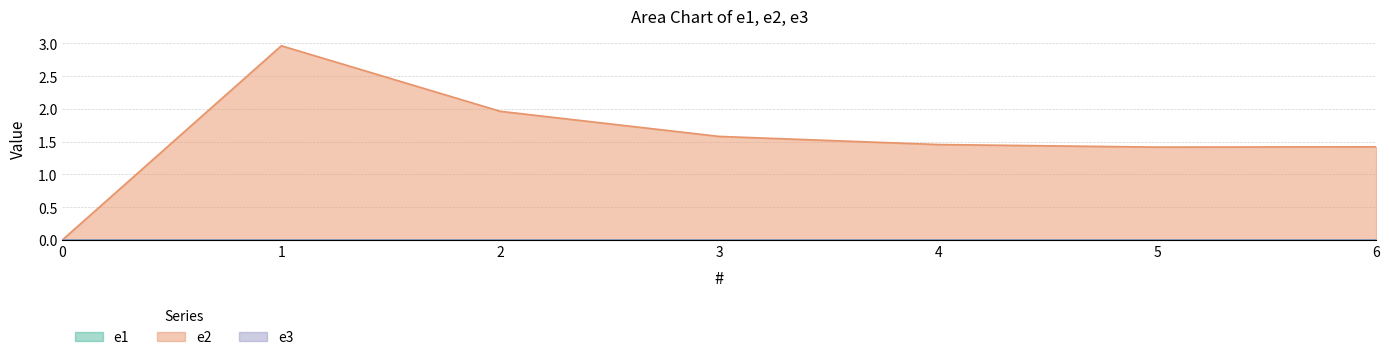

True or false: e3 has more than 1 interior local peaks.

False